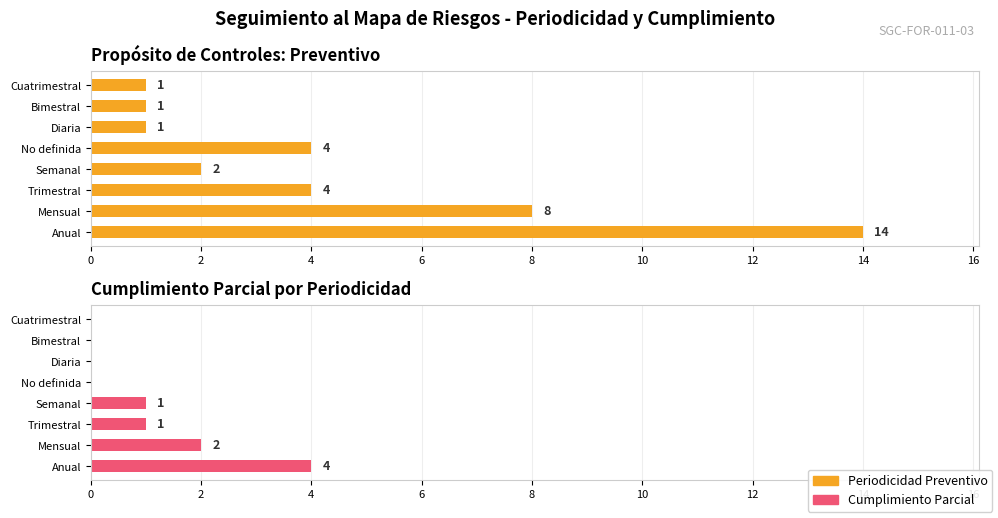

How many data points does each series have?

8